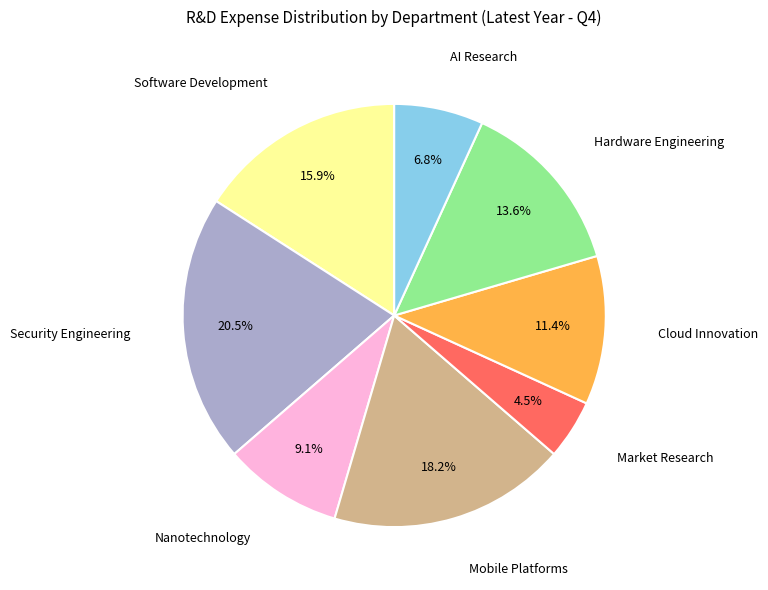

Is the sum of Security Engineering and Nanotechnology greater than half?

No